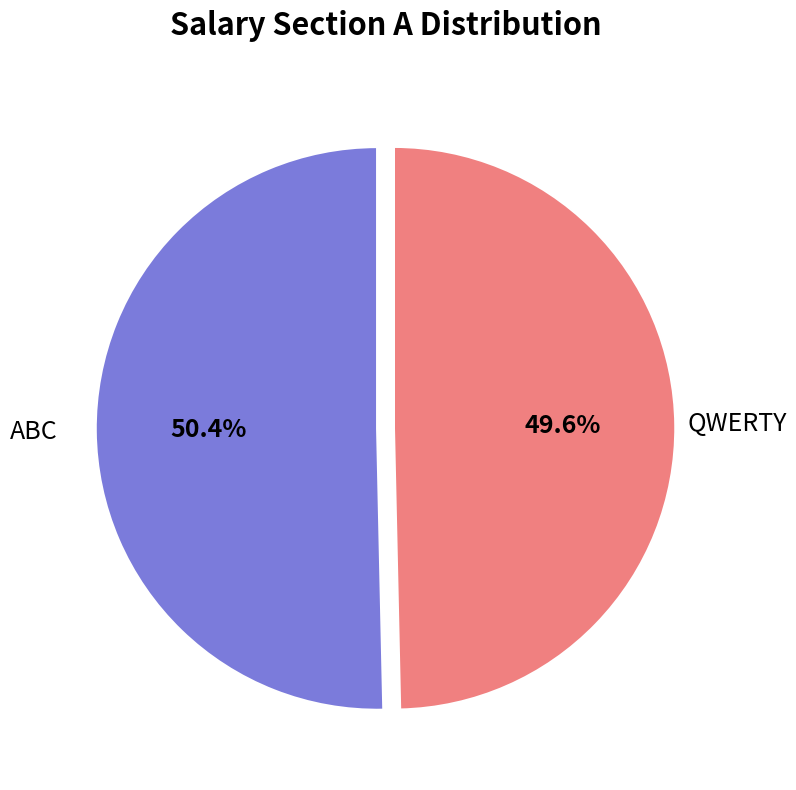

Does any single category account for the majority?

Yes